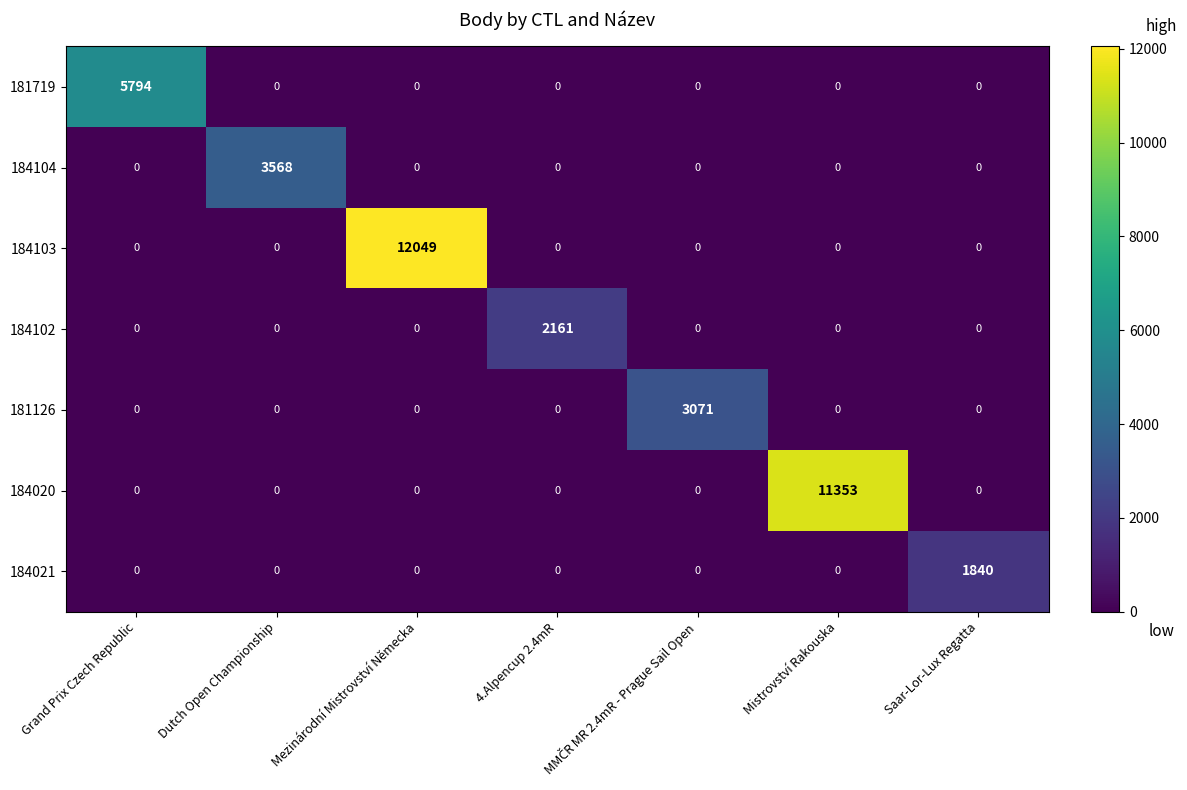

What is the greatest value displayed?

12049